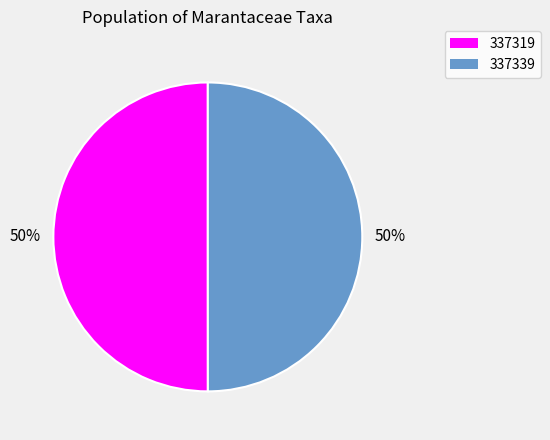

Combined, do 337339 and 337319 account for over 50%?

Yes